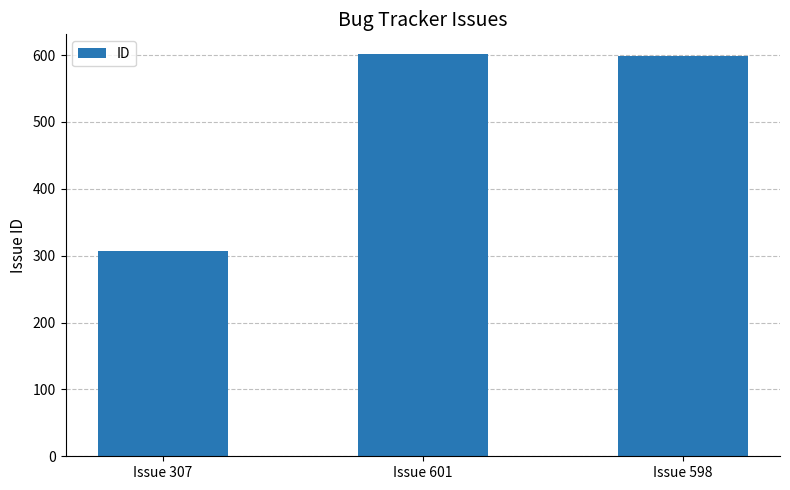

How many categories are shown in the chart?

3